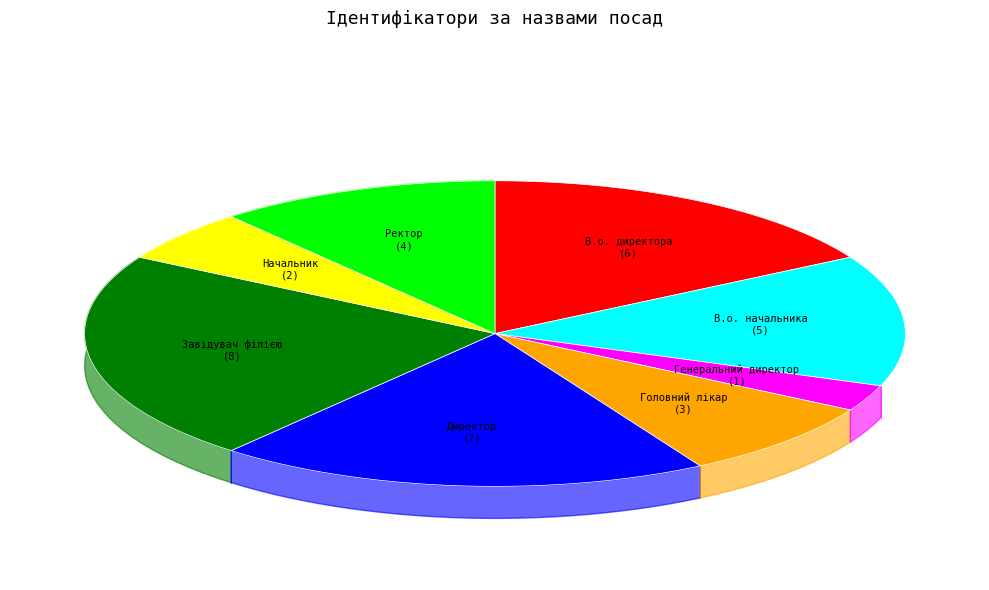

To the nearest percent, what portion does В.о. директора represent?

17%